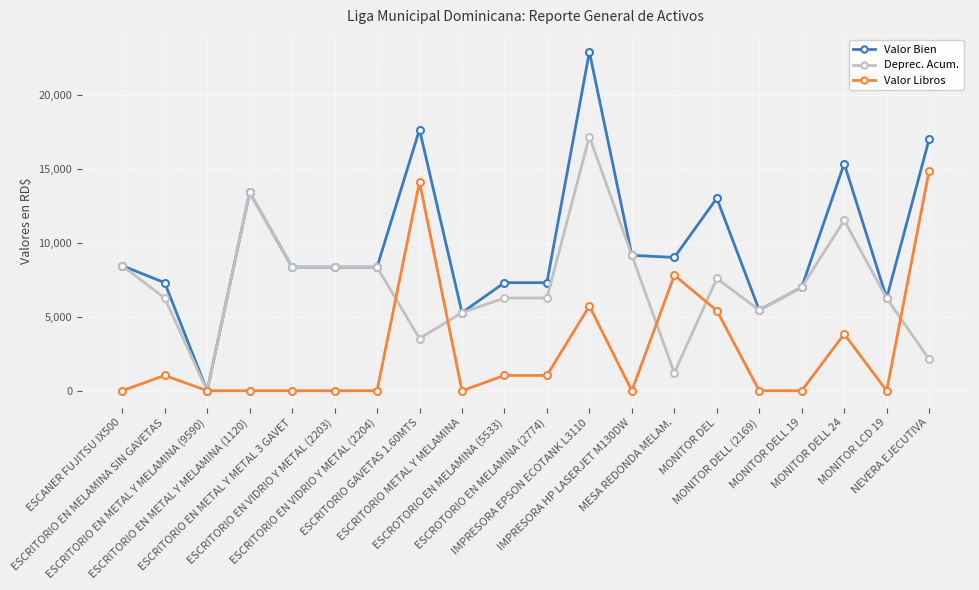

True or false: Valor Bien has more than 0 points higher than both neighbors.

True